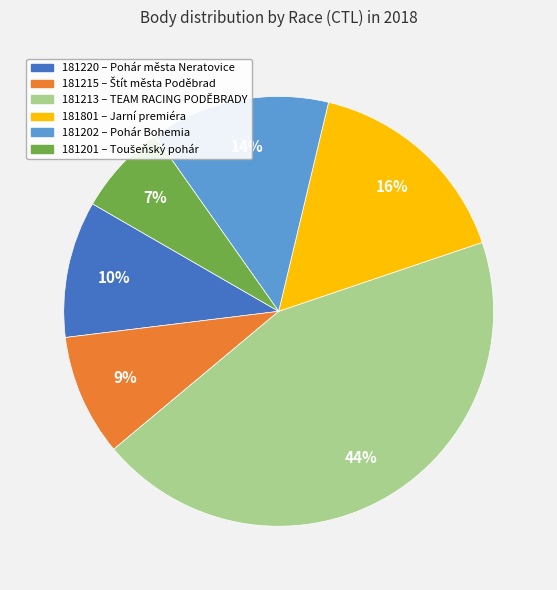

Rank the categories by value from highest to lowest.

181213, 181801, 181202, 181220, 181215, 181201